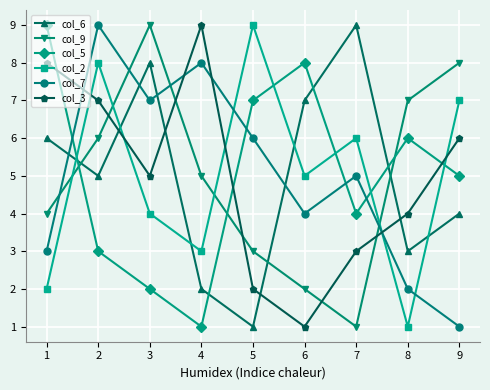

How many series are shown in this chart?

6